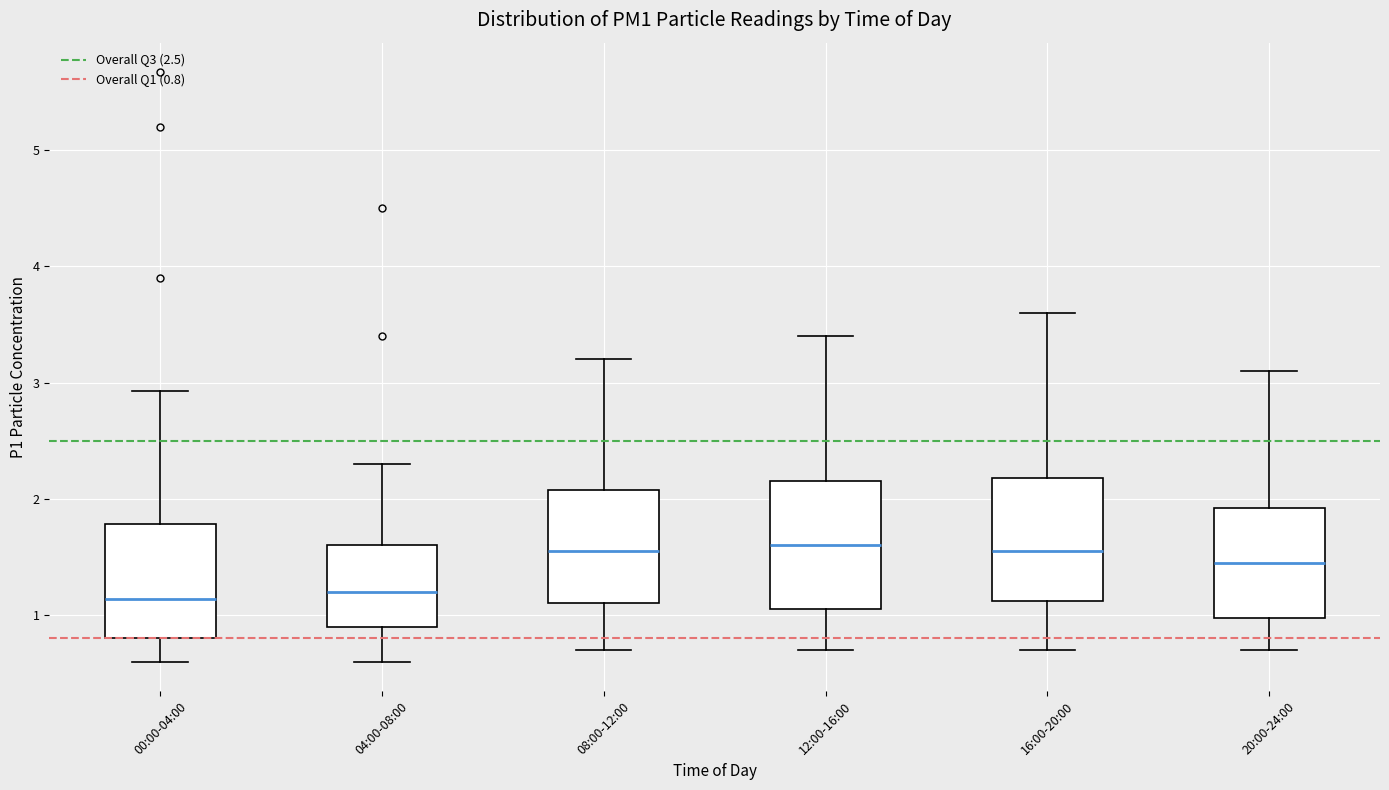

Reading left to right, transcribe this box plot: for each box, give where its median line is, the range the box spans, and where its two whiskers end, as read against the y-axis. The values are not printed on the chart, so give them approximately, as read against the axis.

00:00-04:00: median 1.1, box 0.8 to 1.8, whiskers 0.6 to 2.9
04:00-08:00: median 1.2, box 0.9 to 1.6, whiskers 0.6 to 2.3
08:00-12:00: median 1.6, box 1.1 to 2.1, whiskers 0.7 to 3.2
12:00-16:00: median 1.6, box 1.1 to 2.2, whiskers 0.7 to 3.4
16:00-20:00: median 1.6, box 1.1 to 2.2, whiskers 0.7 to 3.6
20:00-24:00: median 1.5, box 1.0 to 1.9, whiskers 0.7 to 3.1